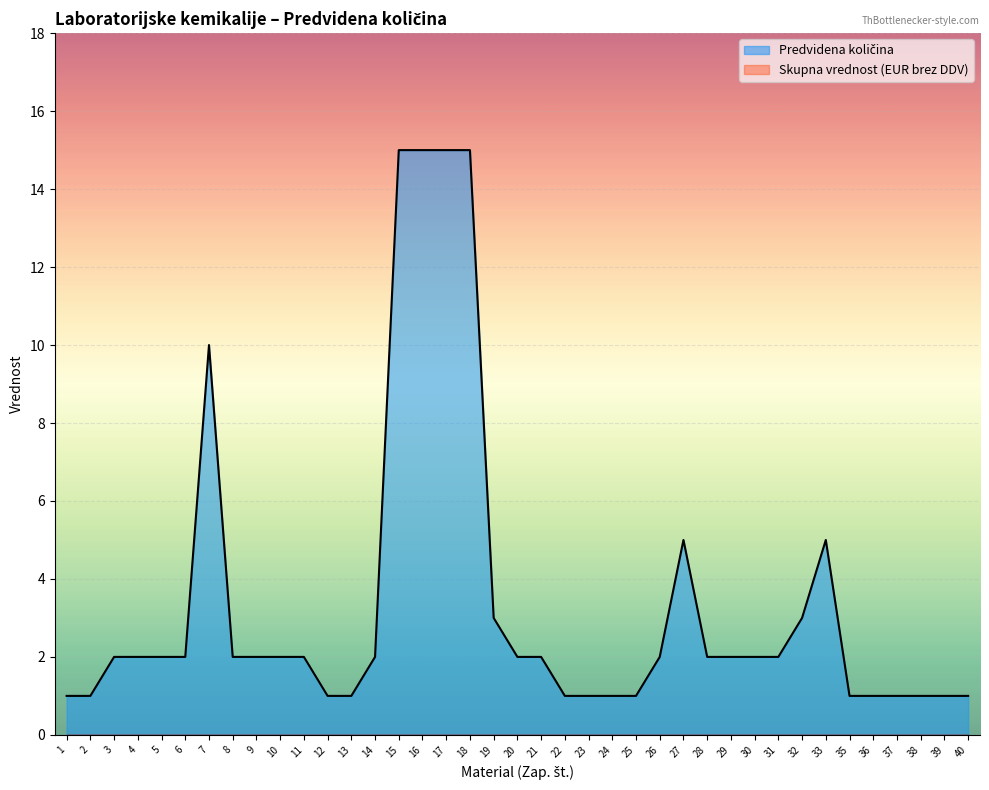

The value at 10 is 2. True or false?

True